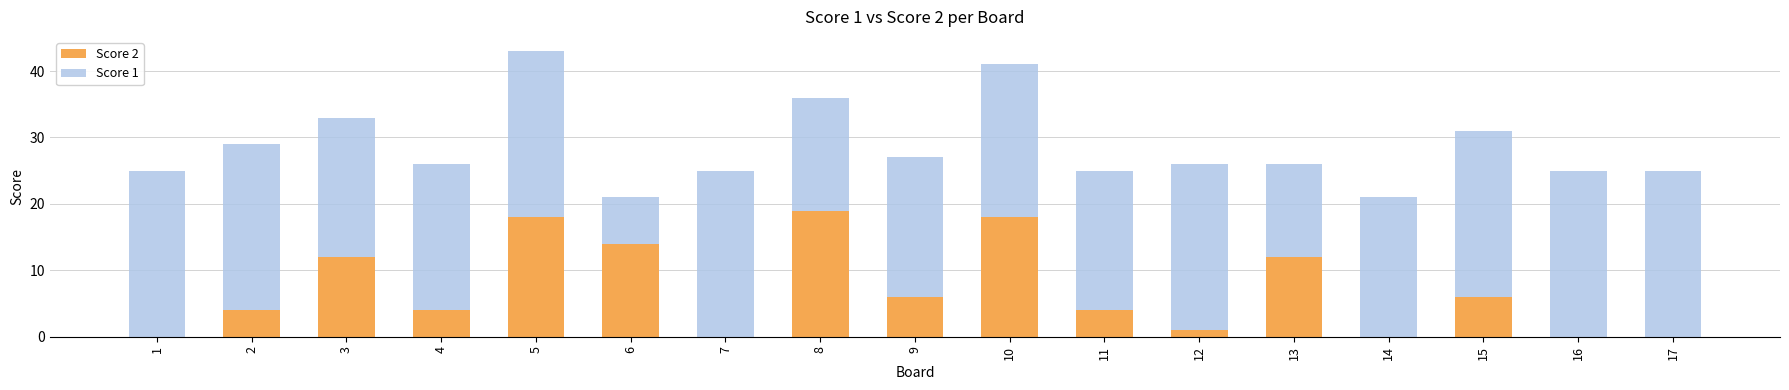

What is the sum of the Score 2 values at 10 and 15?

24